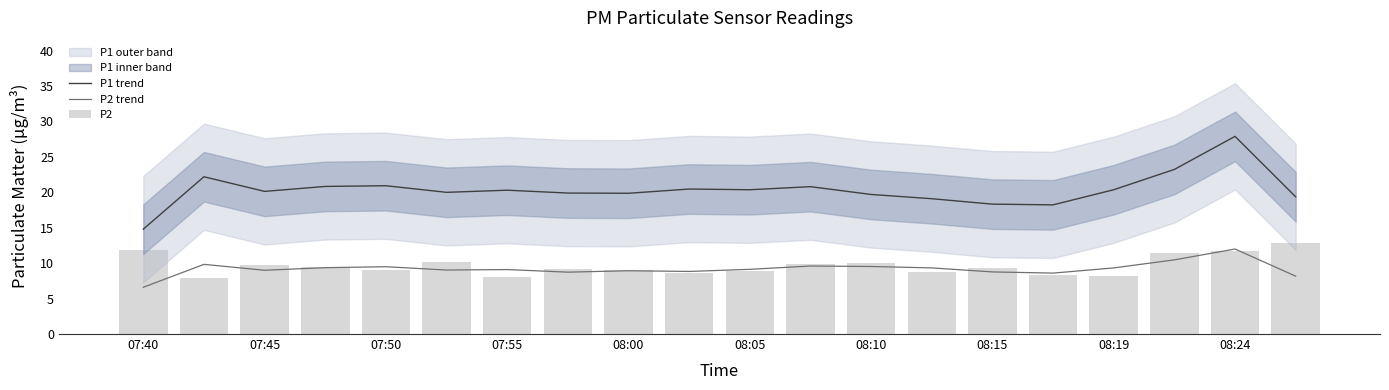

What is the minimum value for P1 trend?

14.8